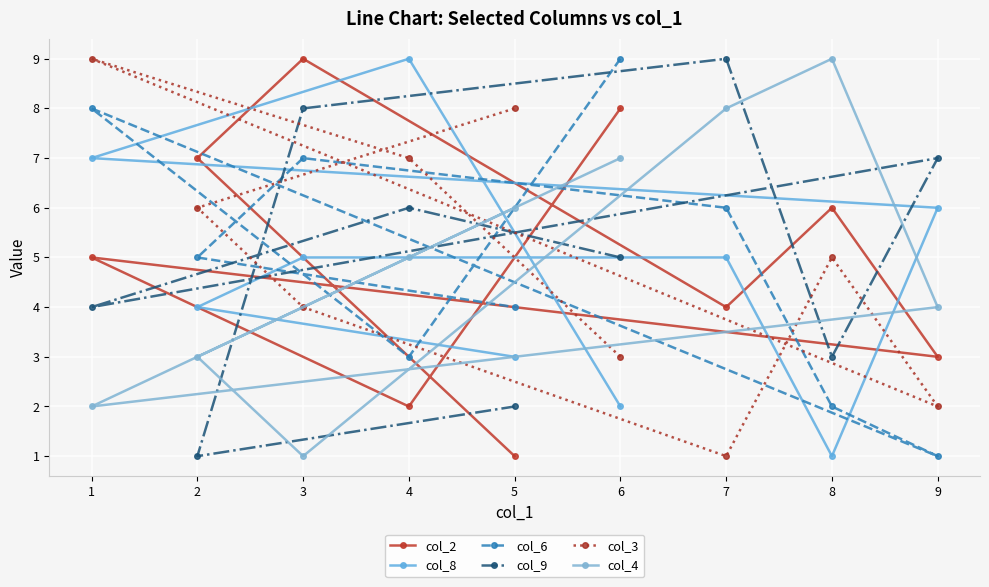

How many col_4 values are between 3 and 7?

5